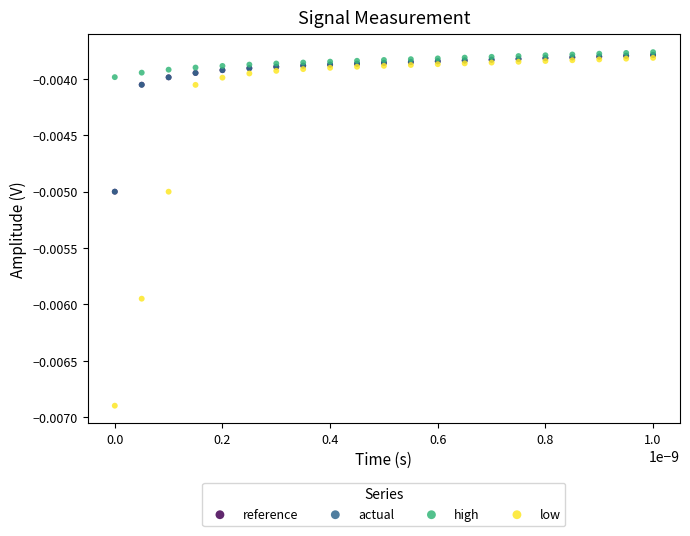

Which series has the widest spread of Y values?

low